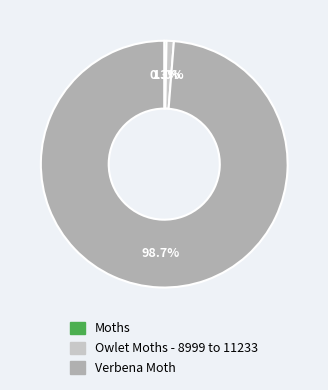

What is the ratio of the value at Verbena Moth to the value at Moths?

333.1